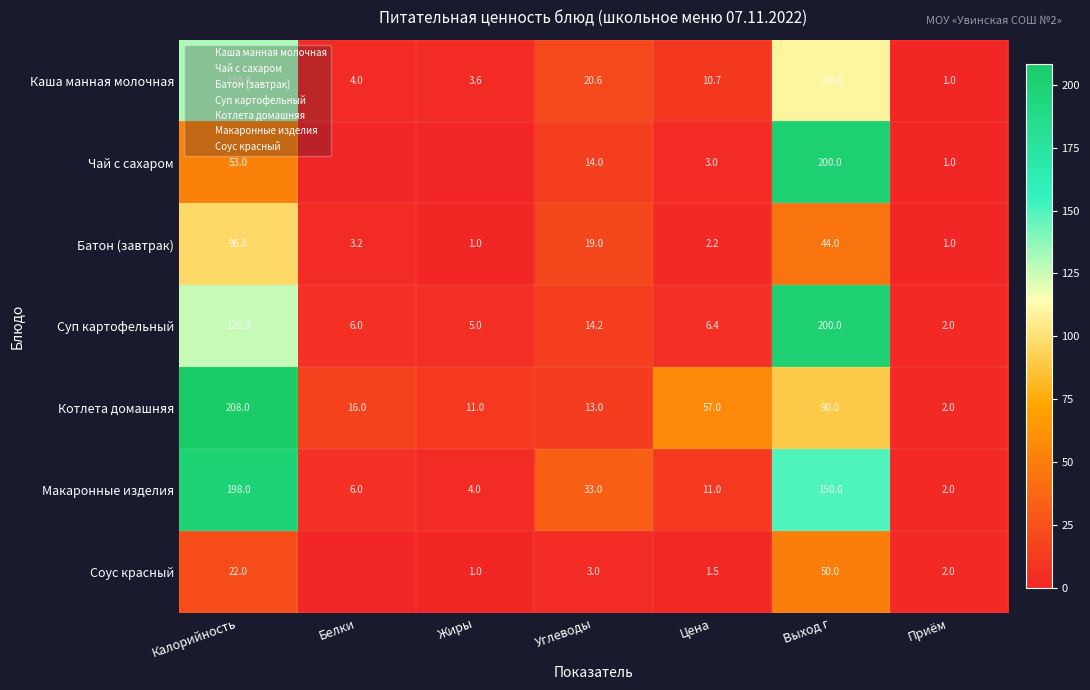

Where is Суп картофельный nearest to the value 101?

Калорийность